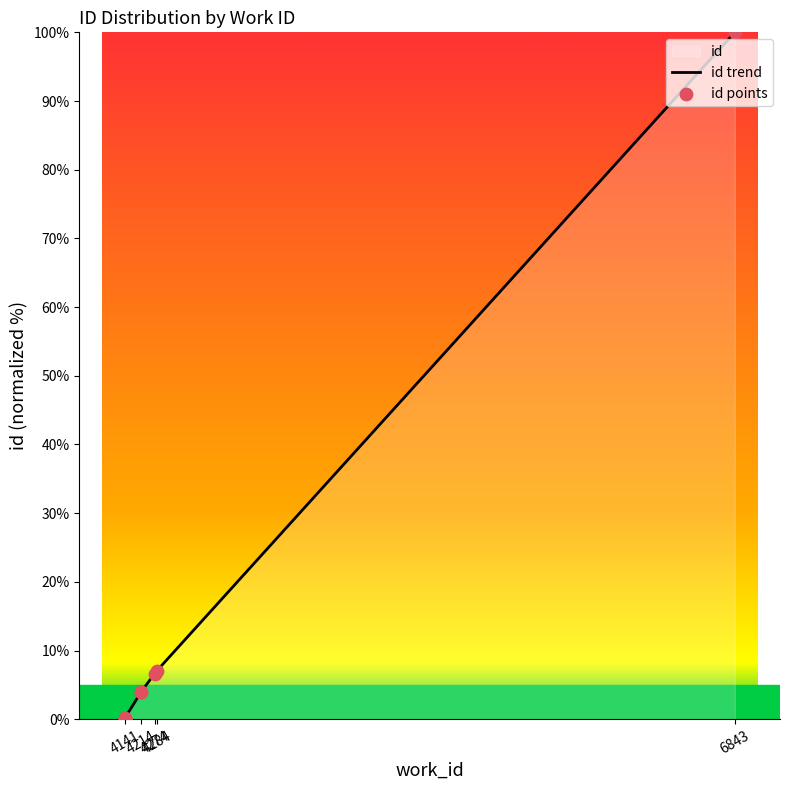

What is the change in value from 4141 to 4214?

+4.0